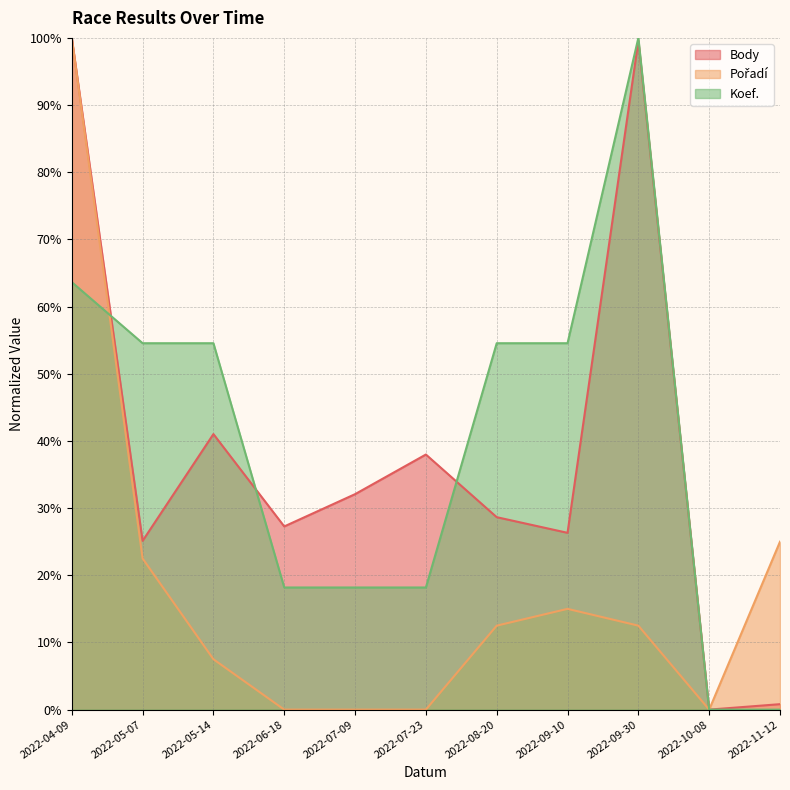

Is it true that Body equals 41.5 at 2022-05-07?

False